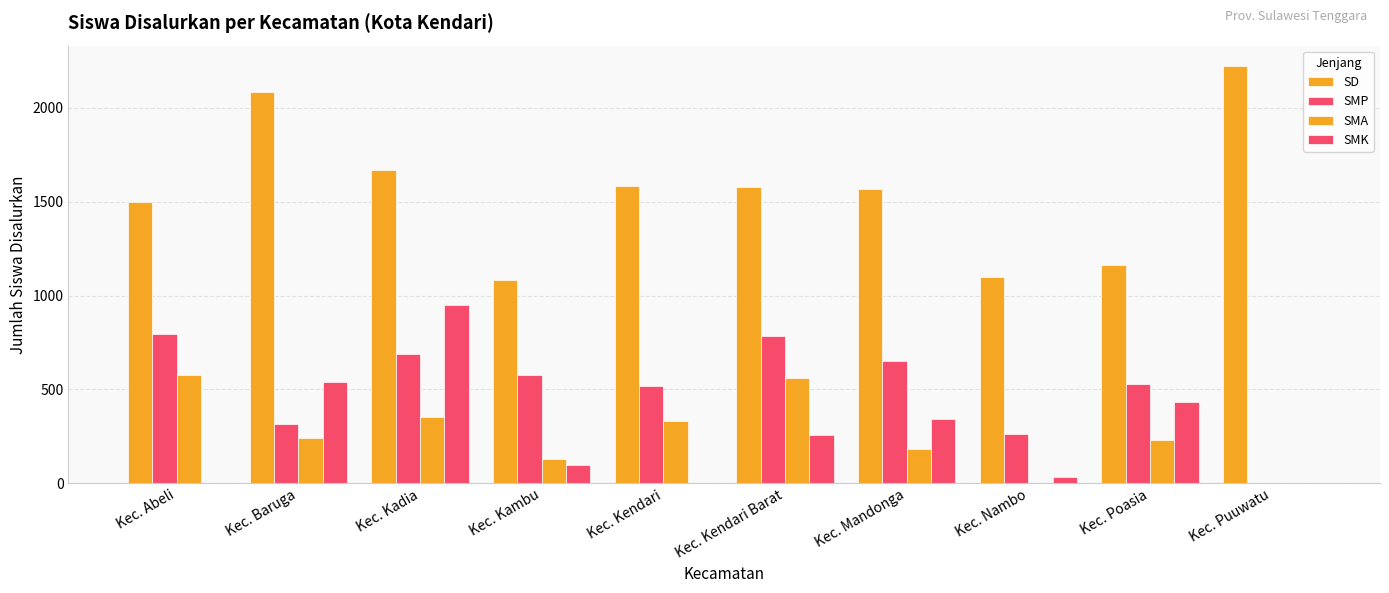

Are the bars grouped side by side (vs. stacked)?

Yes